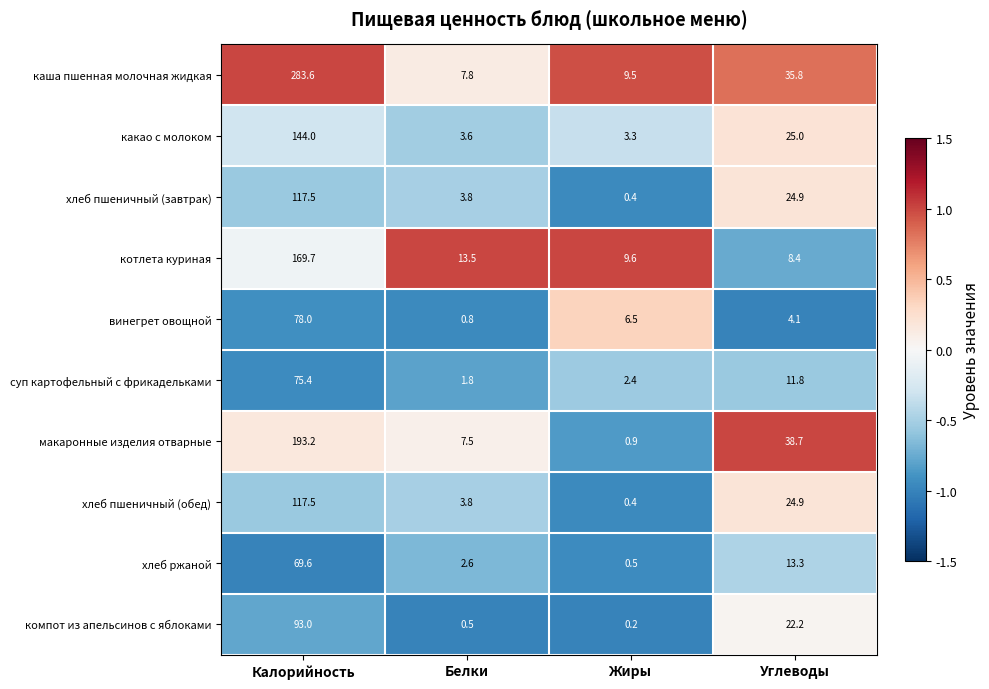

What is the difference between the second highest and second lowest values in the хлеб пшеничный (завтрак) series?

21.1